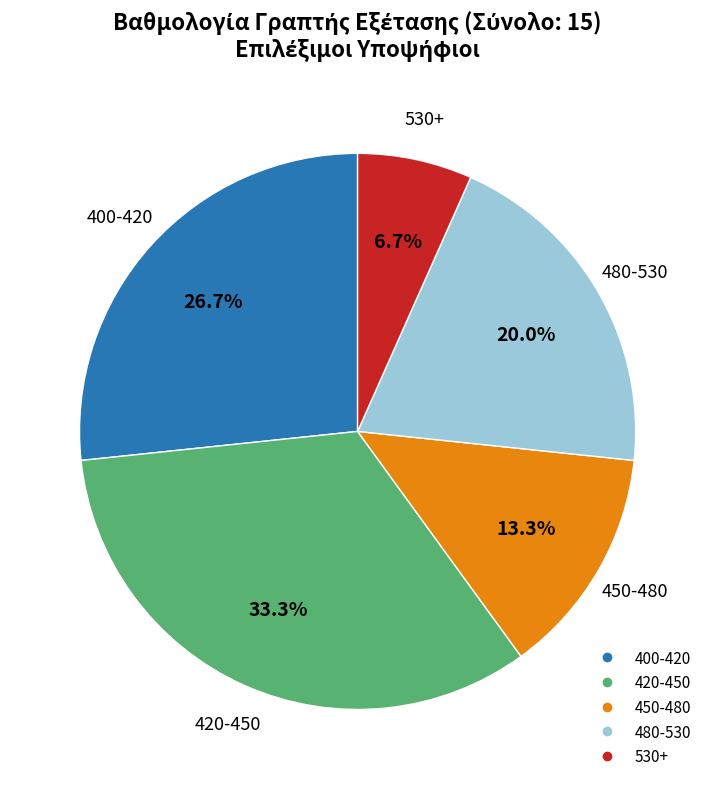

Is there any slice that represents more than half of the pie?

No